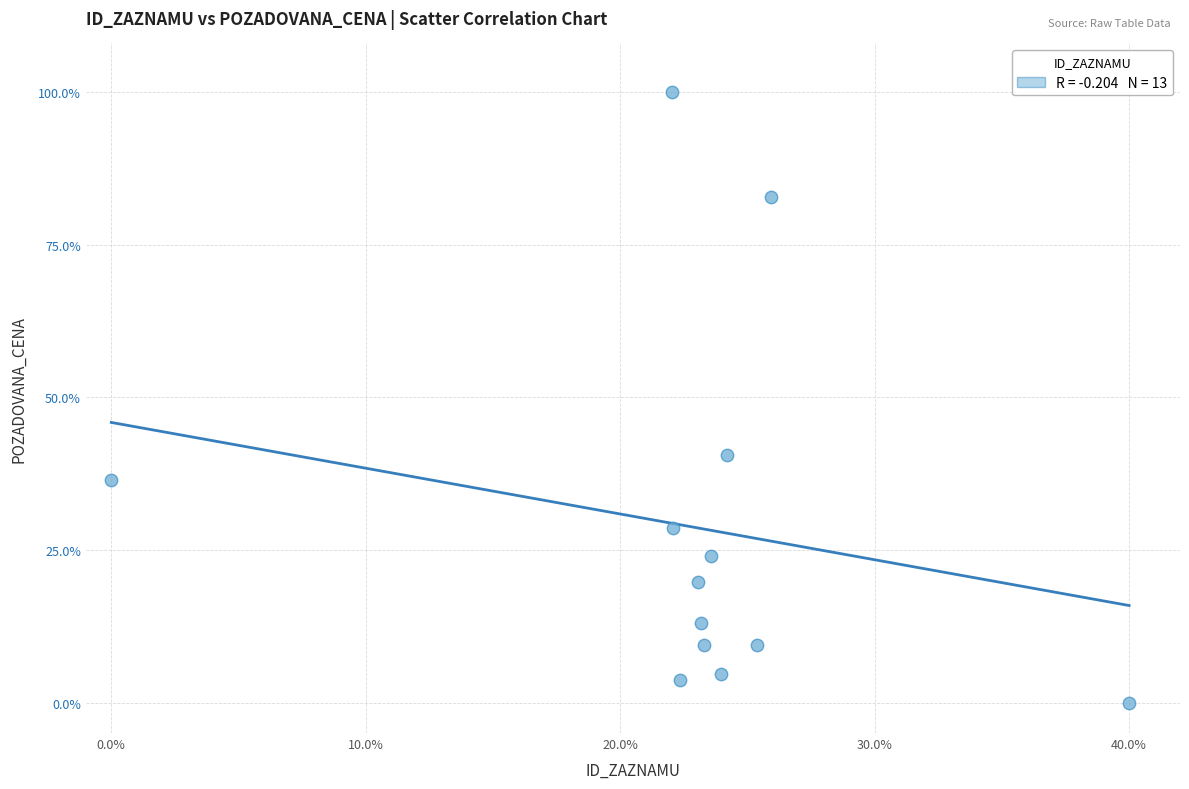

What Y value in the scatter plot is closest to 50?

40.6